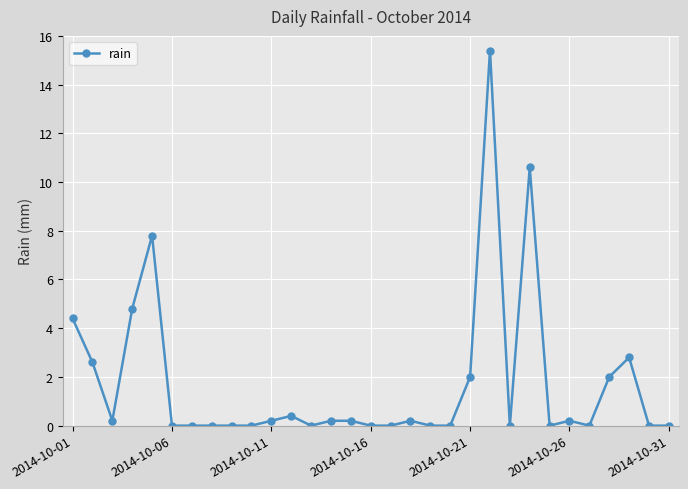

What is the greatest value displayed?

15.4